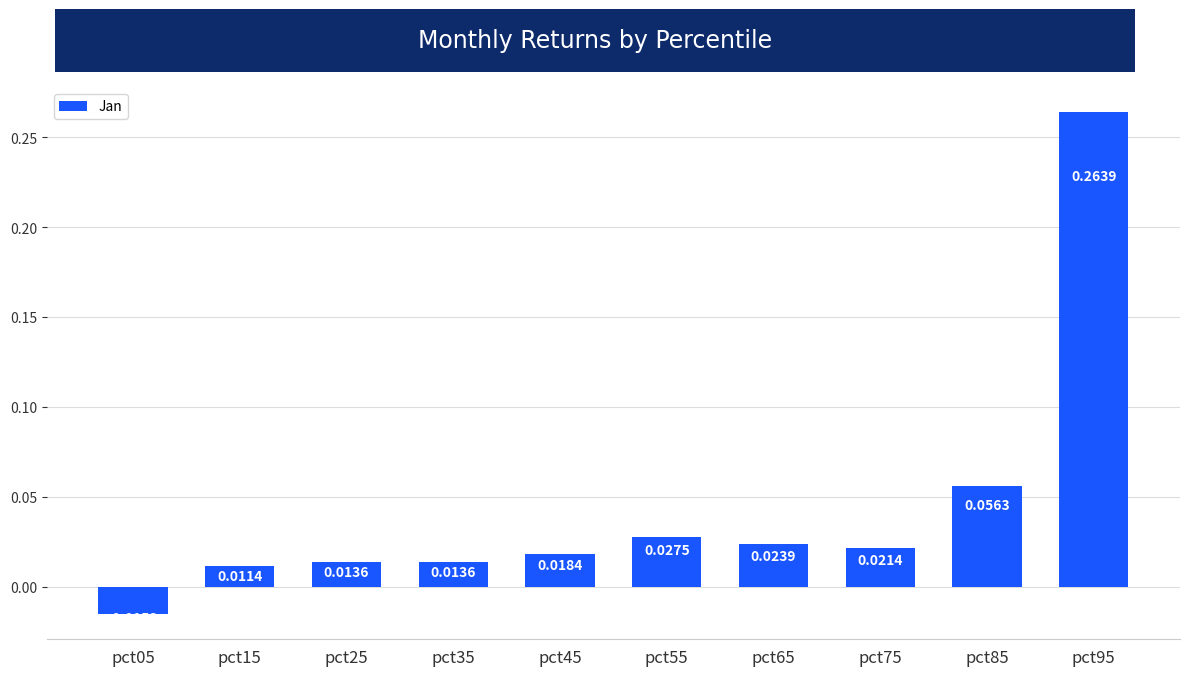

Where does the data first go above 0?

pct15